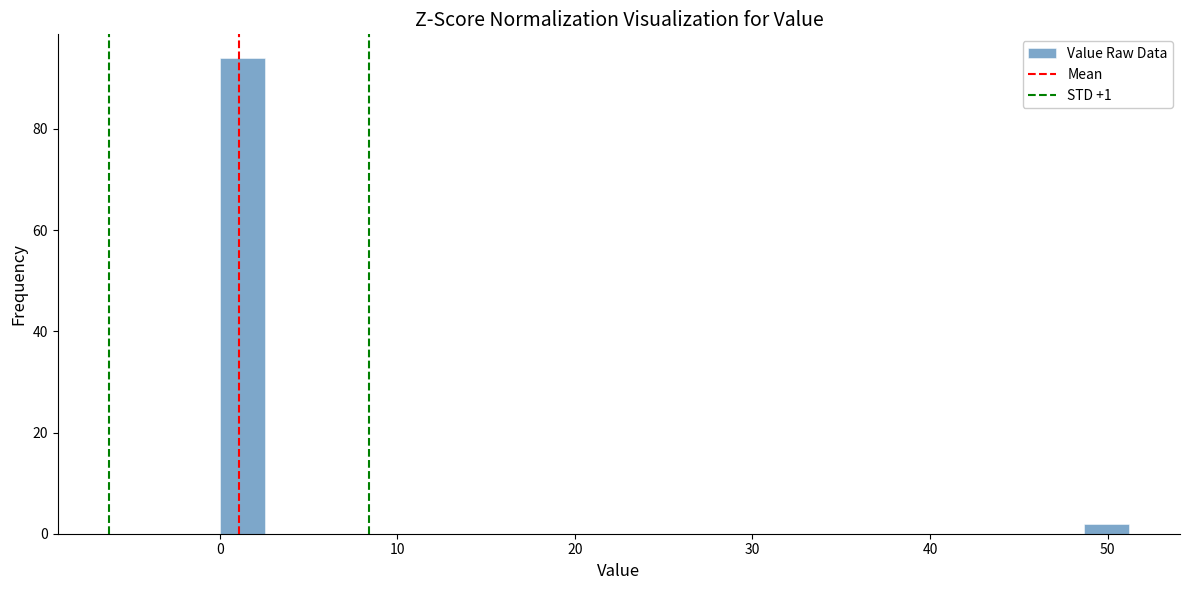

Read against the x-axis, roughly where is the centre of the tallest bar?

1